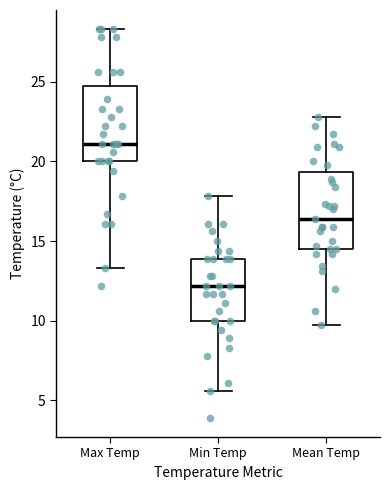

Where is the lower edge of the box for Mean Temp on the y-axis? The values are not printed on the chart, so give them approximately, as read against the axis.

14.5